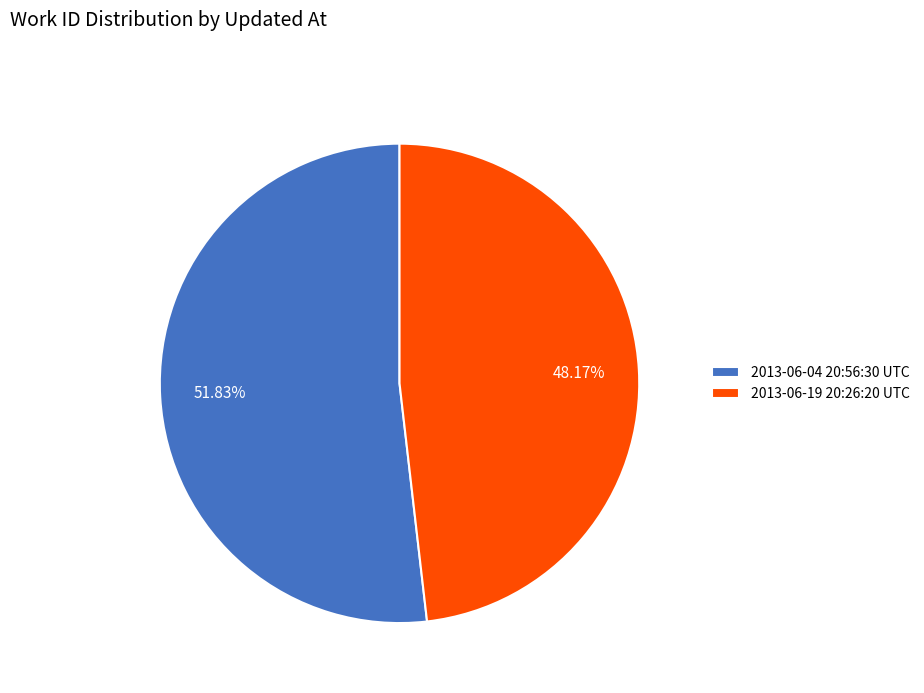

Count the number of slices in the pie.

2